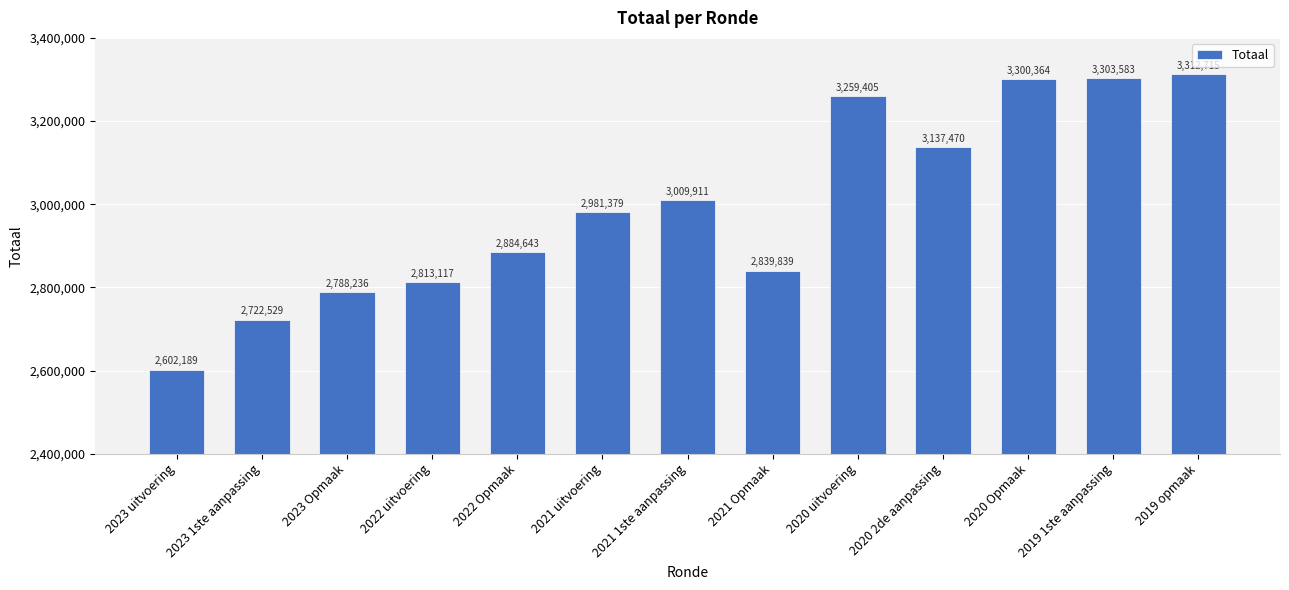

What is the approximate value at 2021 uitvoering, to the nearest 100?

2981400